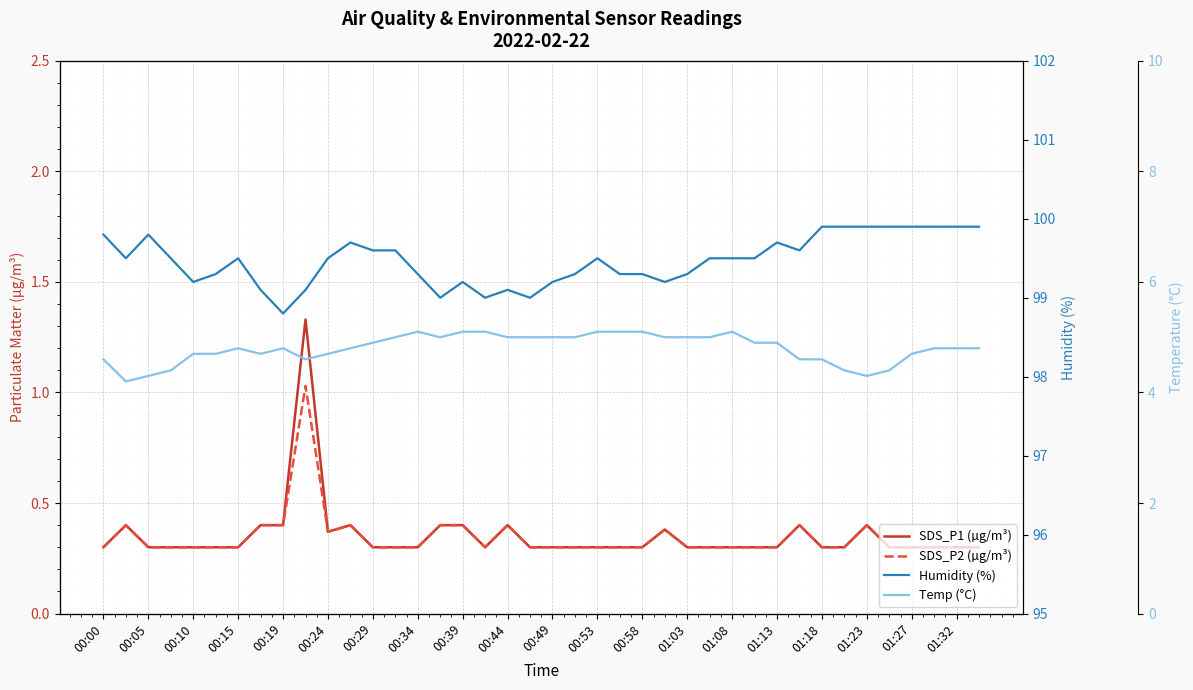

At which label is SDS_P1 (µg/m³) closest to 0?

00:00